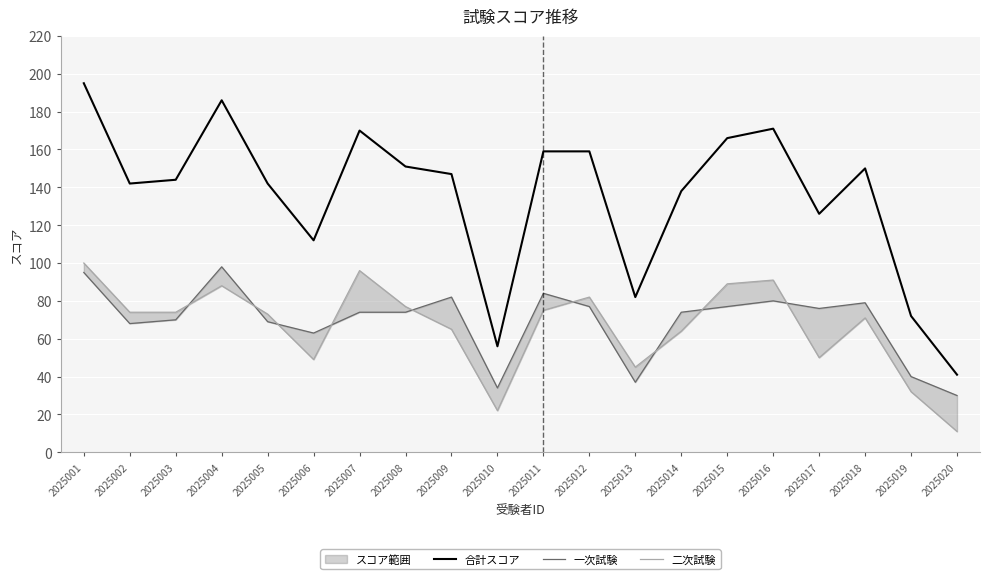

At which category does the chart reach its peak across all series?

2025001